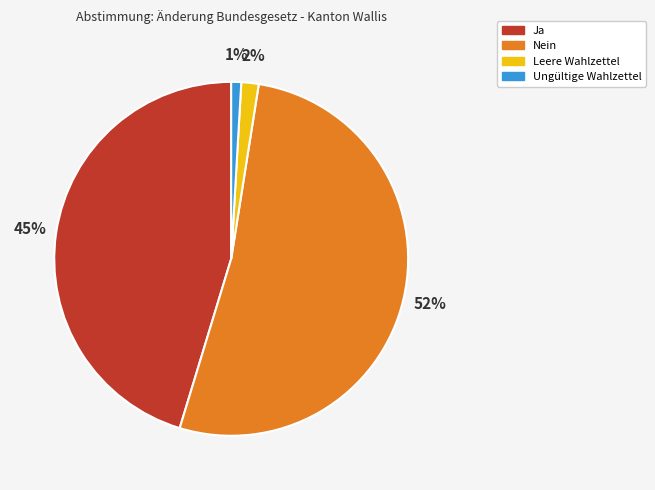

Is it true that Ja is 45% of the pie?

True